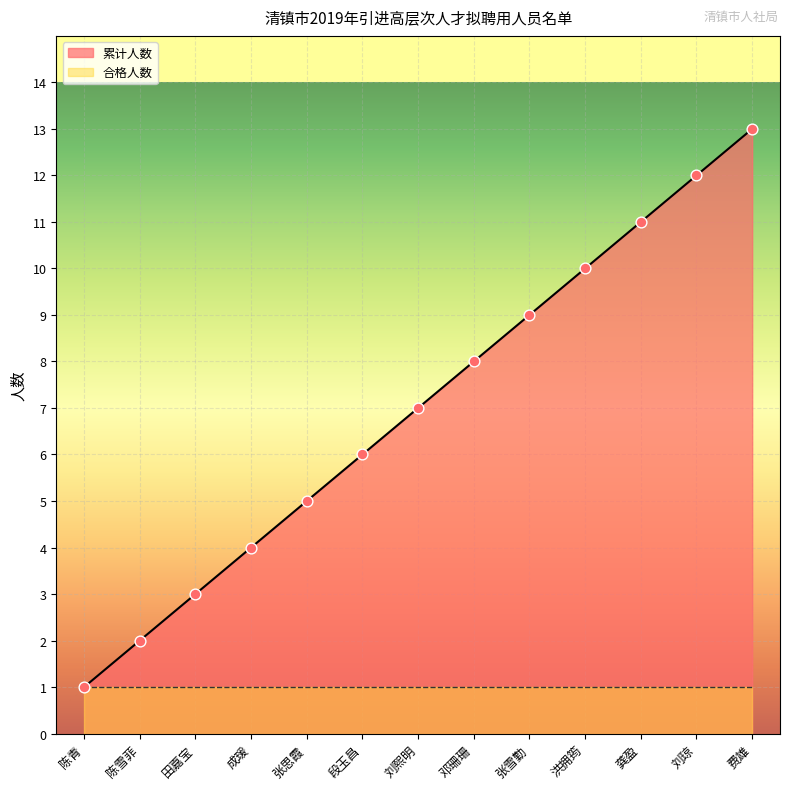

What is the change in value from 田嘉宝 to 费雄?

+10